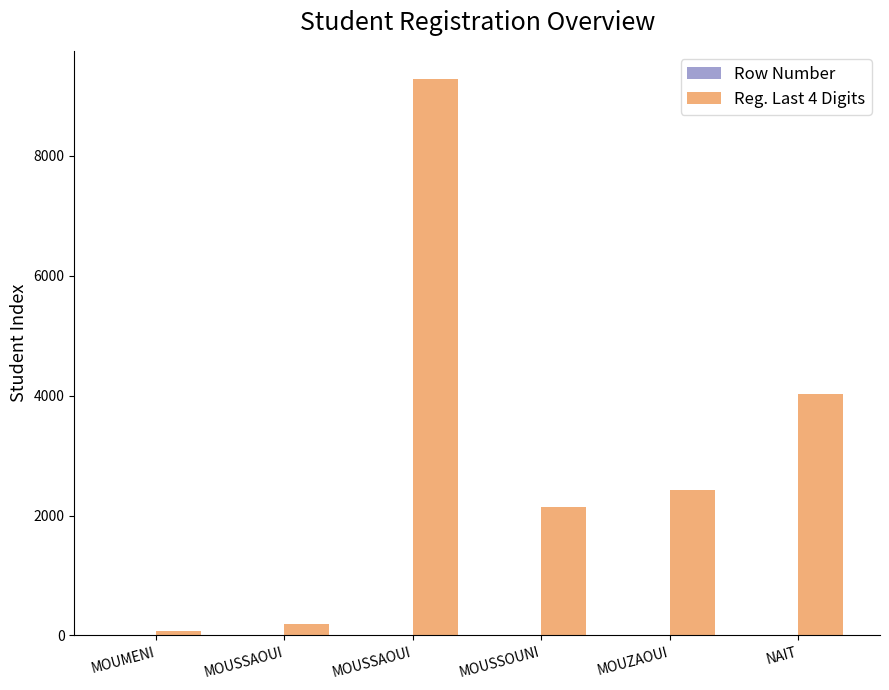

The value of Row Number at MOUSSOUNI is 4. True or false?

True